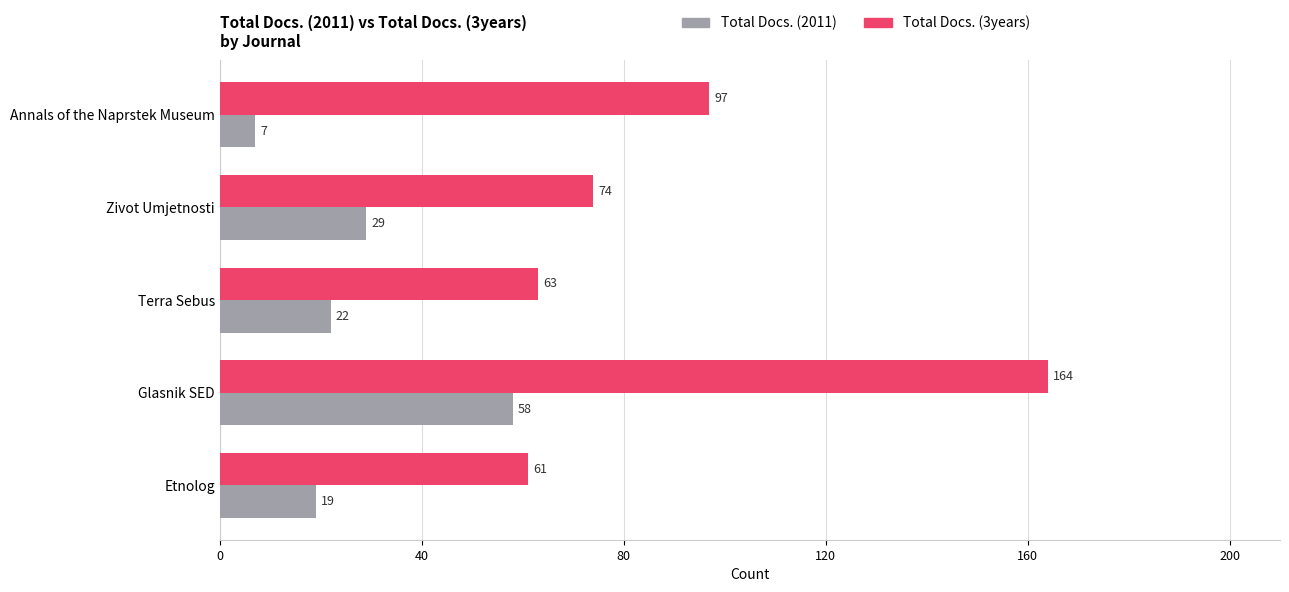

What is the greatest value displayed?

164